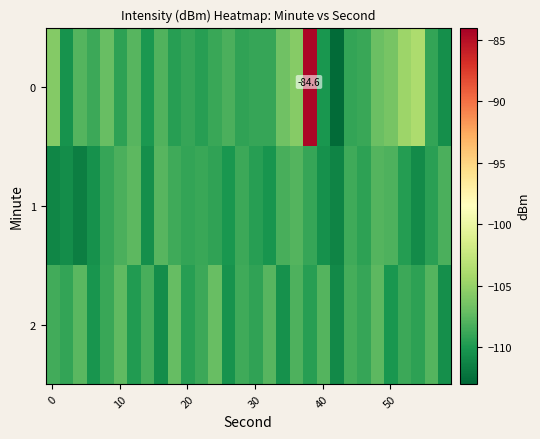

List the series in order of their overall mean, lowest first.

1, 2, 0